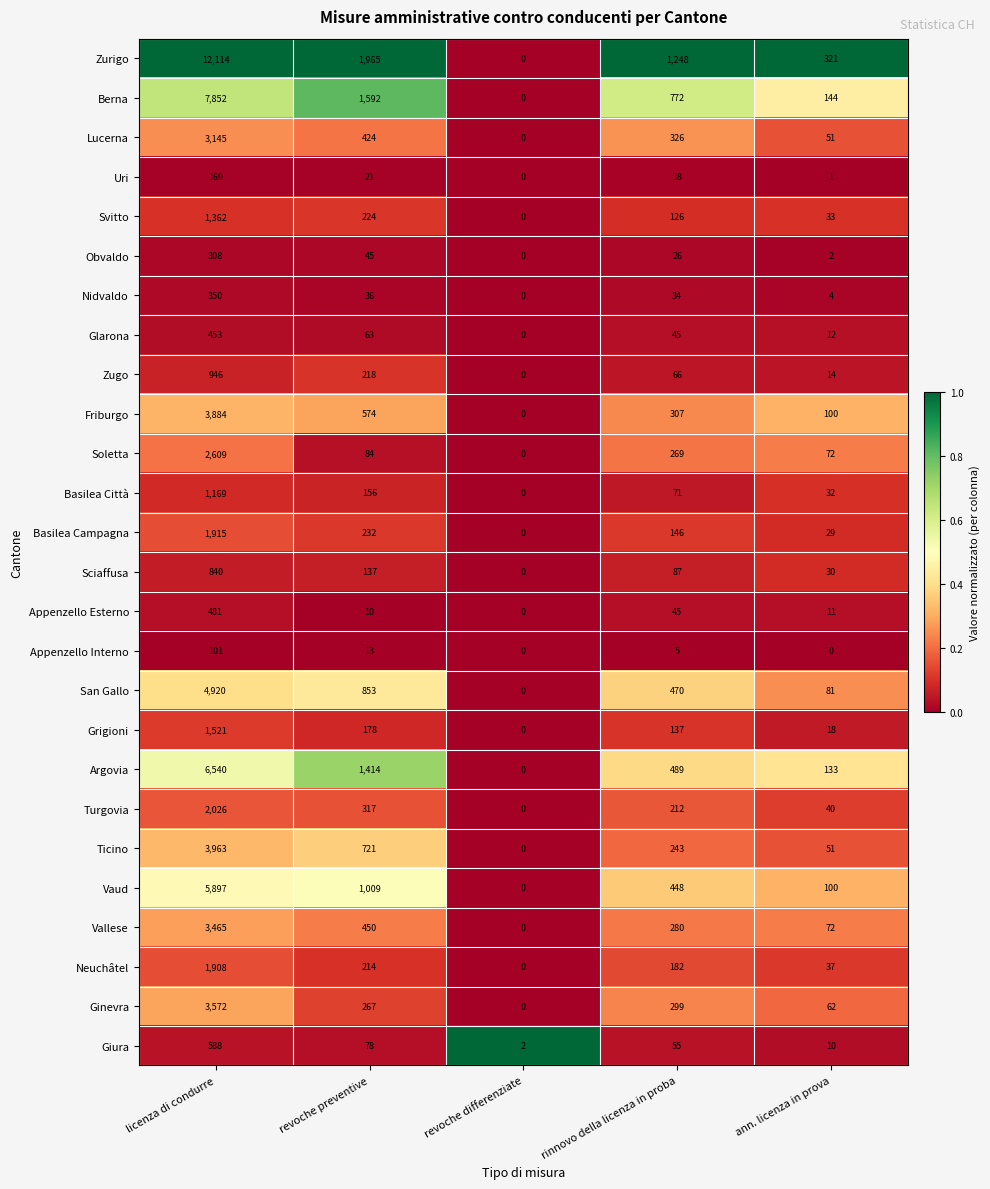

At licenza di condurre, list the series in order from smallest to largest.

Appenzello Interno, Uri, Obvaldo, Nidvaldo, Glarona, Appenzello Esterno, Giura, Sciaffusa, Zugo, Basilea Città, Svitto, Grigioni, Neuchâtel, Basilea Campagna, Turgovia, Soletta, Lucerna, Vallese, Ginevra, Friburgo, Ticino, San Gallo, Vaud, Argovia, Berna, Zurigo